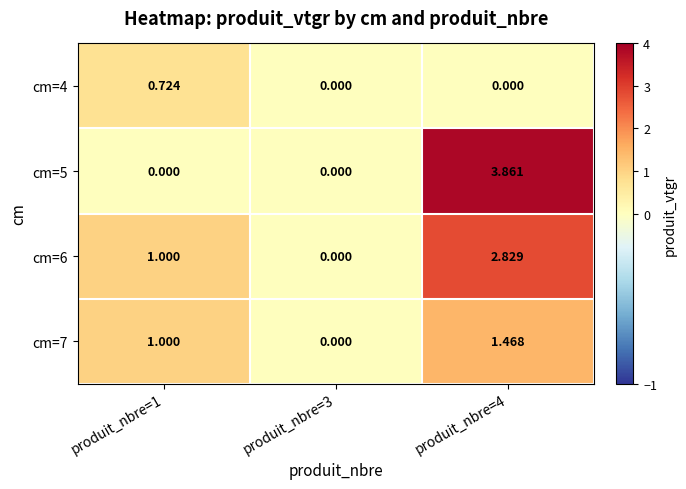

Is the value of cm=5 at produit_nbre=3 greater than the value of cm=7 at produit_nbre=1?

No